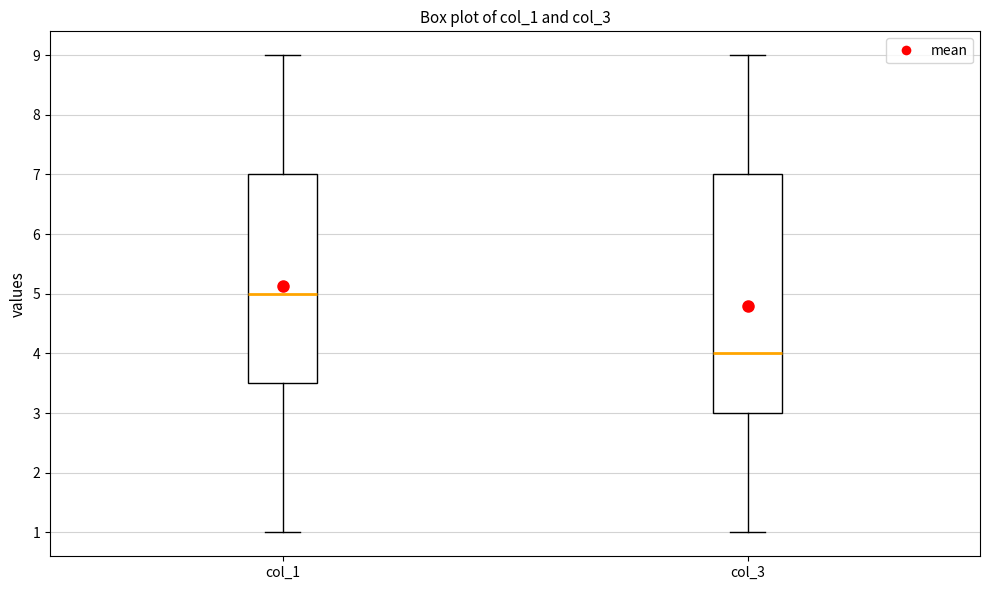

Reading left to right, transcribe this box plot: for each box, give where its median line is, the range the box spans, and where its two whiskers end, as read against the y-axis. The values are not printed on the chart, so give them approximately, as read against the axis.

col_1: median 5.0, box 3.5 to 7.0, whiskers 1.0 to 9.0
col_3: median 4.0, box 3.0 to 7.0, whiskers 1.0 to 9.0